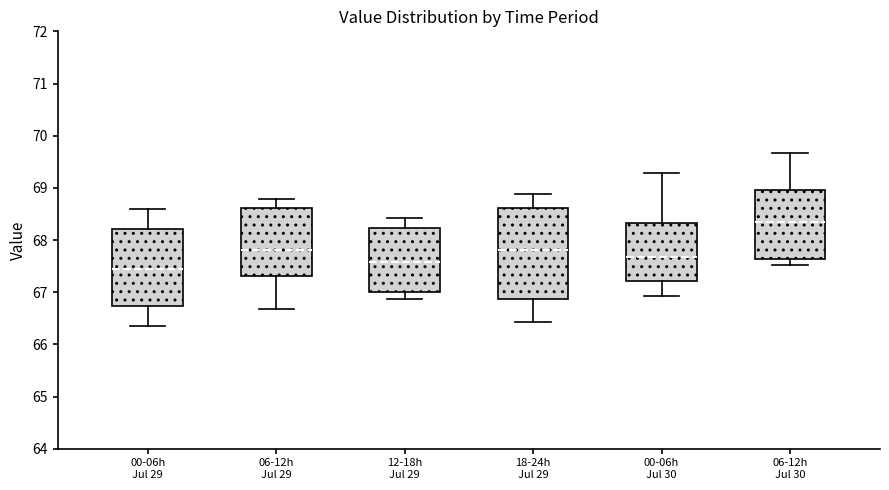

Reading left to right, transcribe this box plot: for each box, give where its median line is, the range the box spans, and where its two whiskers end, as read against the y-axis. The values are not printed on the chart, so give them approximately, as read against the axis.

00-06h Jul 29: median 67.4, box 66.7 to 68.2, whiskers 66.4 to 68.6
06-12h Jul 29: median 67.8, box 67.3 to 68.6, whiskers 66.7 to 68.8
12-18h Jul 29: median 67.6, box 67.0 to 68.2, whiskers 66.9 to 68.4
18-24h Jul 29: median 67.8, box 66.9 to 68.6, whiskers 66.4 to 68.9
00-06h Jul 30: median 67.7, box 67.2 to 68.3, whiskers 66.9 to 69.3
06-12h Jul 30: median 68.3, box 67.6 to 69.0, whiskers 67.5 to 69.7